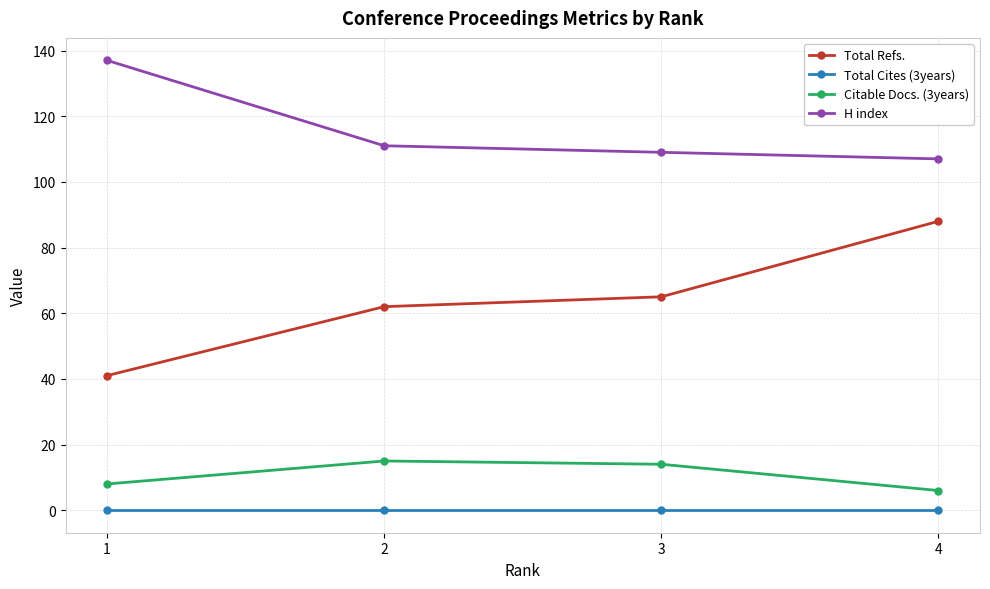

What is the value of the H index point at the 3rd from the left?

109